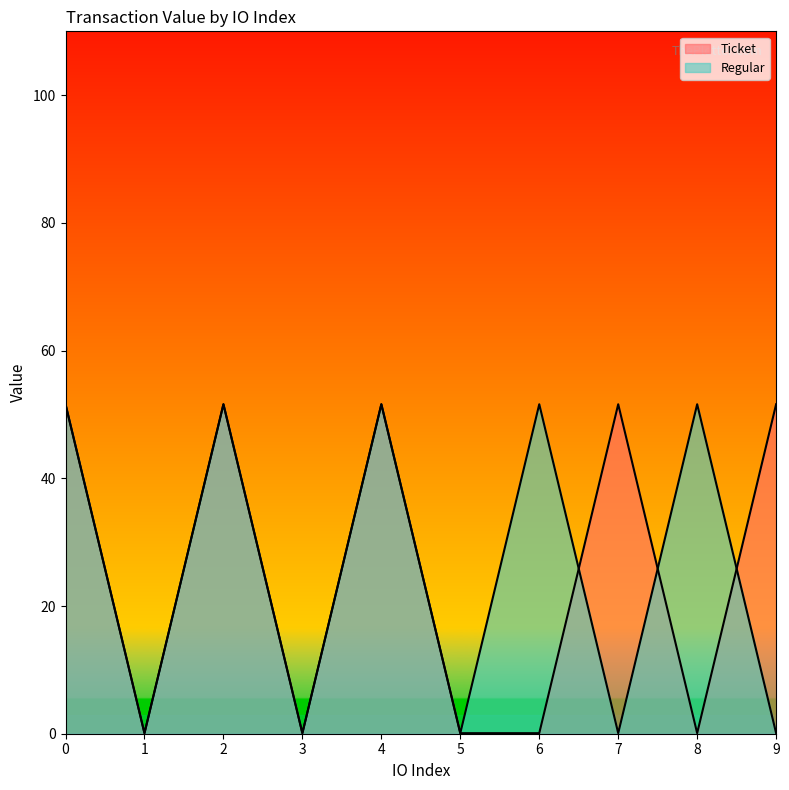

What is the total value across all series at 1?

0.2